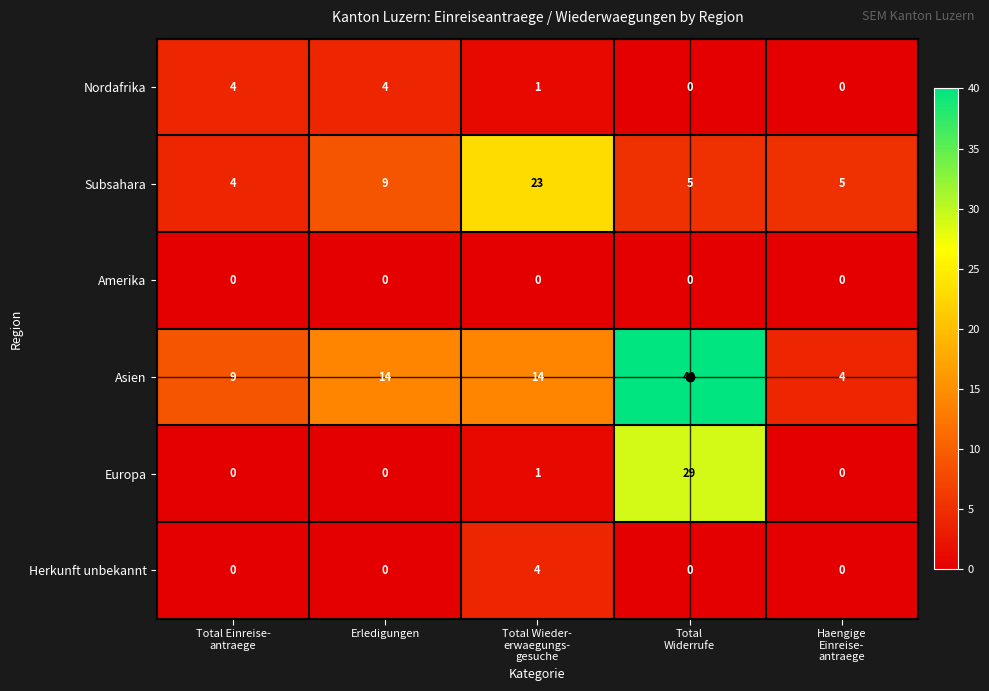

Which label corresponds to the largest value in the chart?

Total
Widerrufe